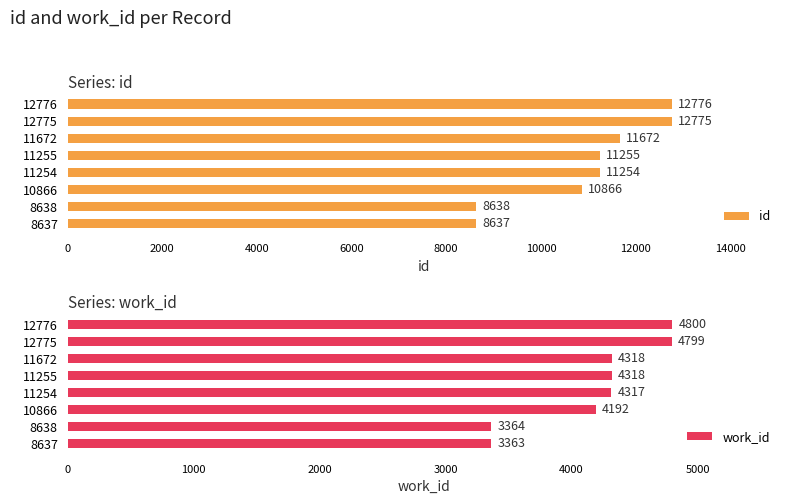

How many bars are there in total?

16